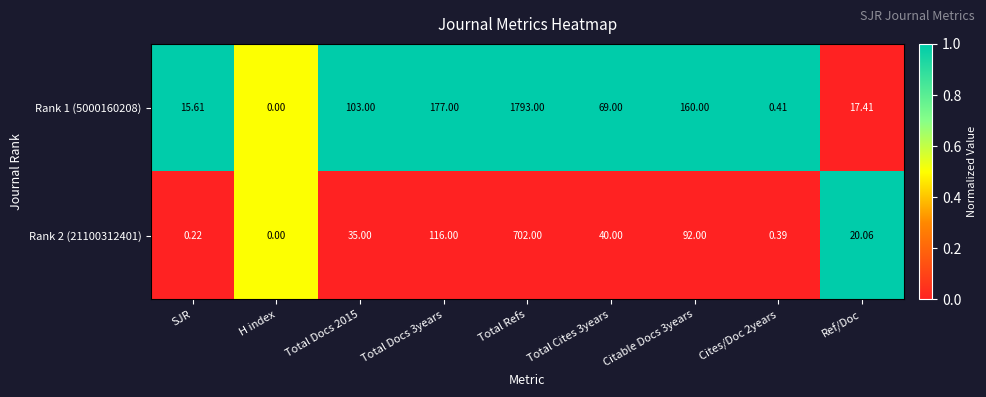

Which series changed the most between Total Docs 3years and Citable Docs 3years?

Rank 2 (21100312401)